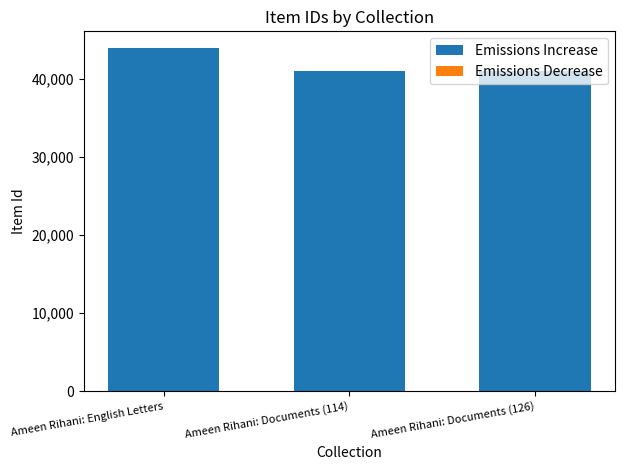

Where is the data nearest to the value 42482?

Ameen Rihani: Documents (114)